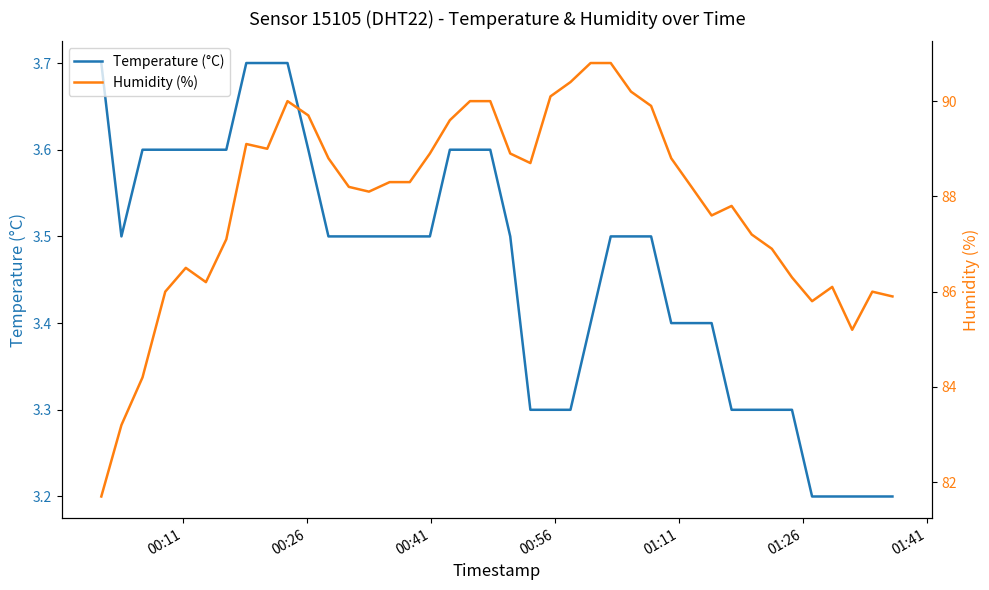

True or false: Temperature (°C) and Humidity (%) cross at least once.

False